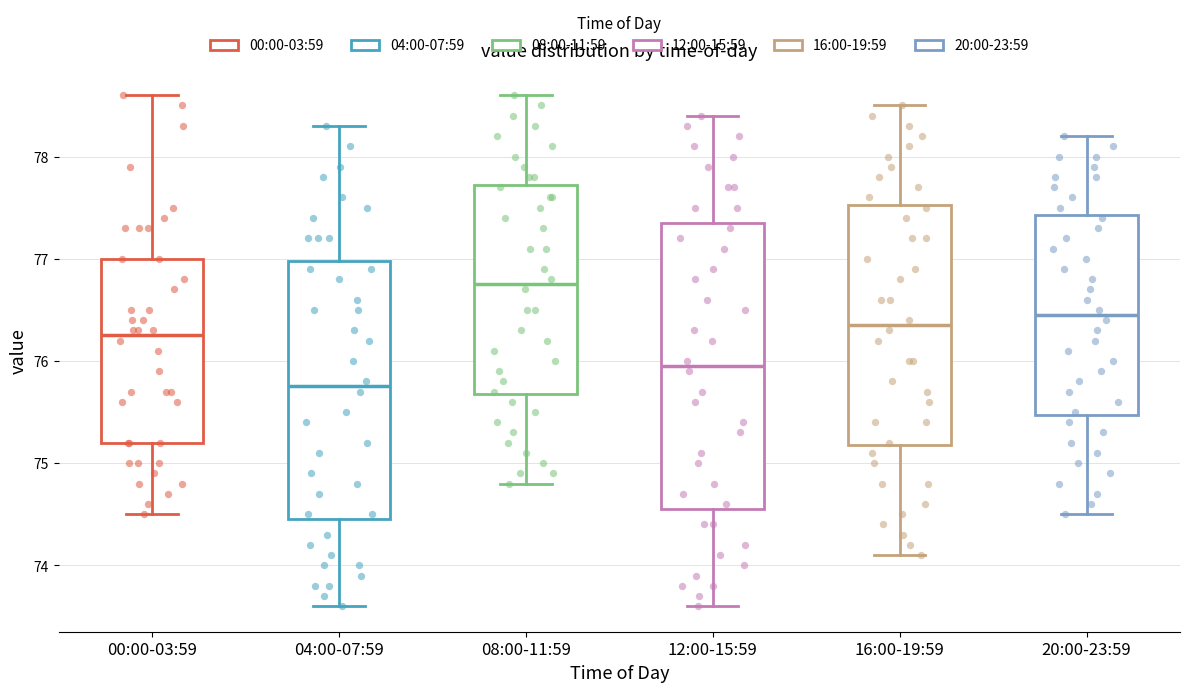

Reading left to right, read every box against the y-axis: the position of its median line, the range the box covers, and the ends of its whiskers. The values are not printed on the chart, so give them approximately, as read against the axis.

00:00-03:59: median 76.3, box 75.2 to 77.0, whiskers 74.5 to 78.6
04:00-07:59: median 75.8, box 74.5 to 77.0, whiskers 73.6 to 78.3
08:00-11:59: median 76.8, box 75.7 to 77.7, whiskers 74.8 to 78.6
12:00-15:59: median 76.0, box 74.6 to 77.4, whiskers 73.6 to 78.4
16:00-19:59: median 76.4, box 75.2 to 77.5, whiskers 74.1 to 78.5
20:00-23:59: median 76.5, box 75.5 to 77.4, whiskers 74.5 to 78.2